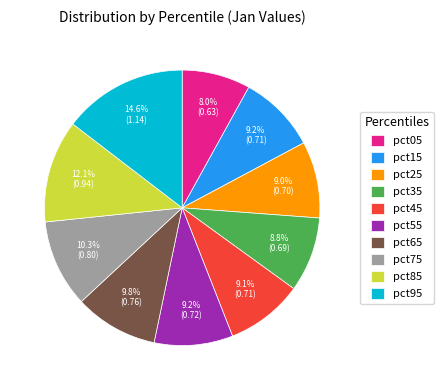

To the nearest percent, what is the difference between the pct35 and pct85 slice percentages?

3%